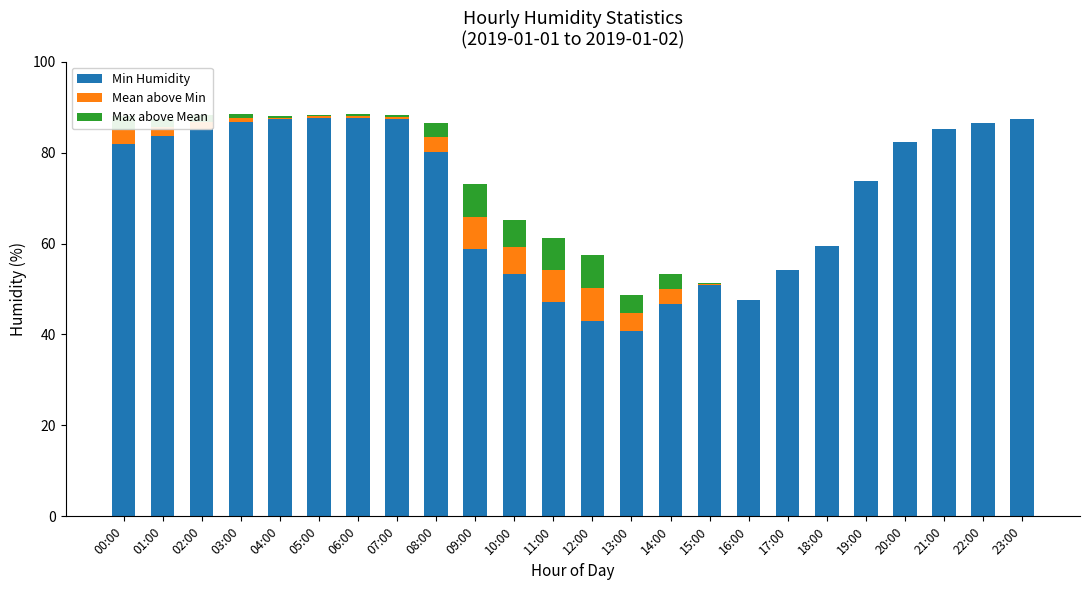

What is the highest value of the Min Humidity series?

87.7